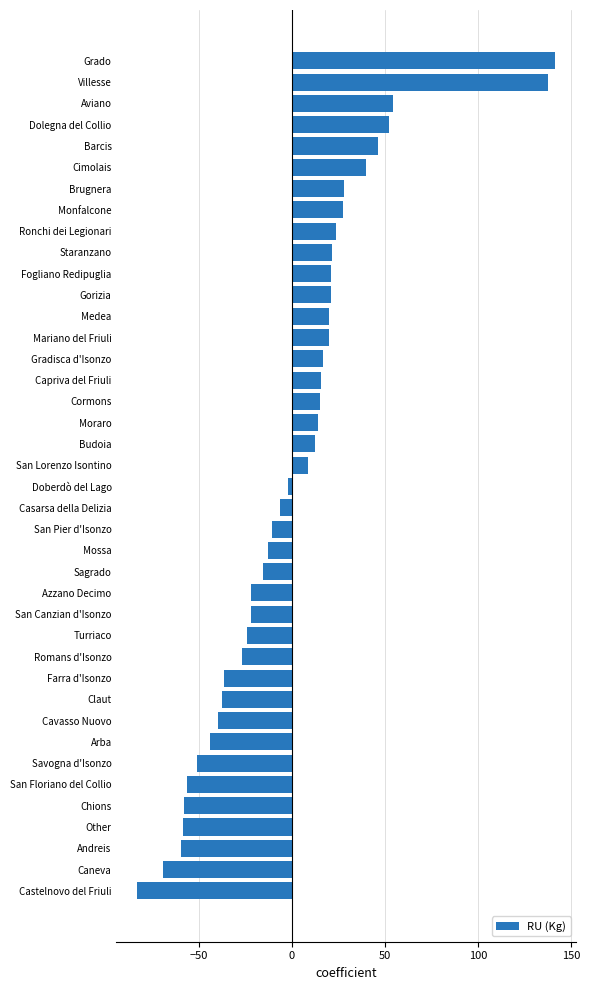

Which has a higher value, Castelnovo del Friuli or Doberdò del Lago?

Doberdò del Lago